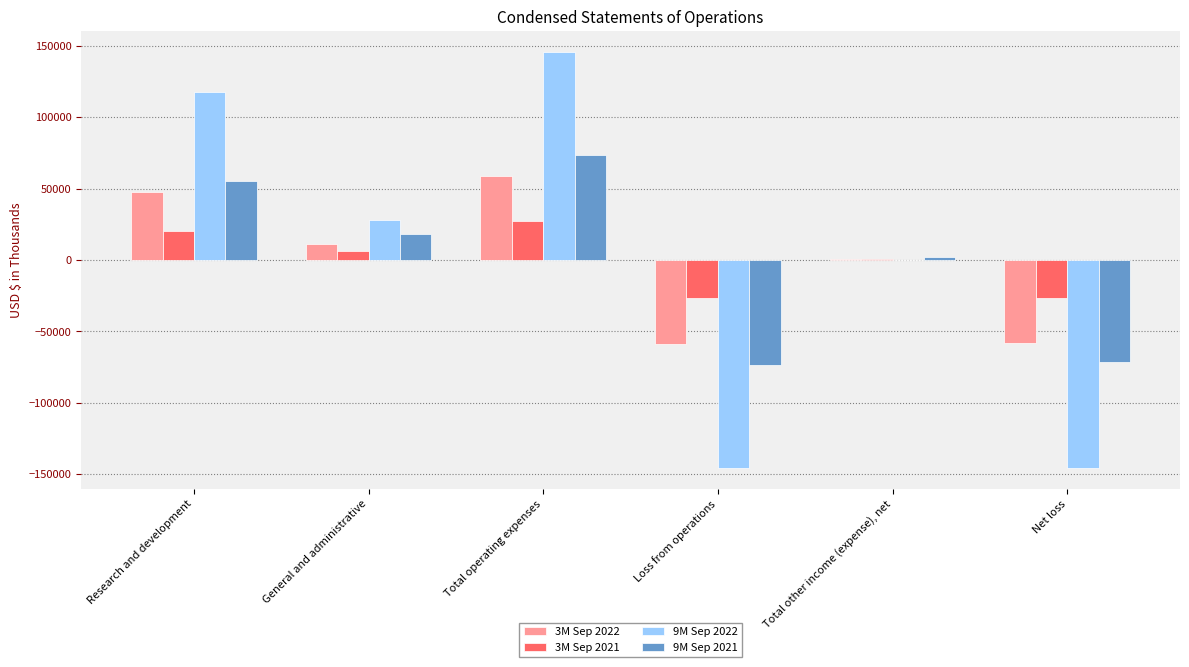

The value of 3M Sep 2022 at Net loss is -28855. True or false?

False